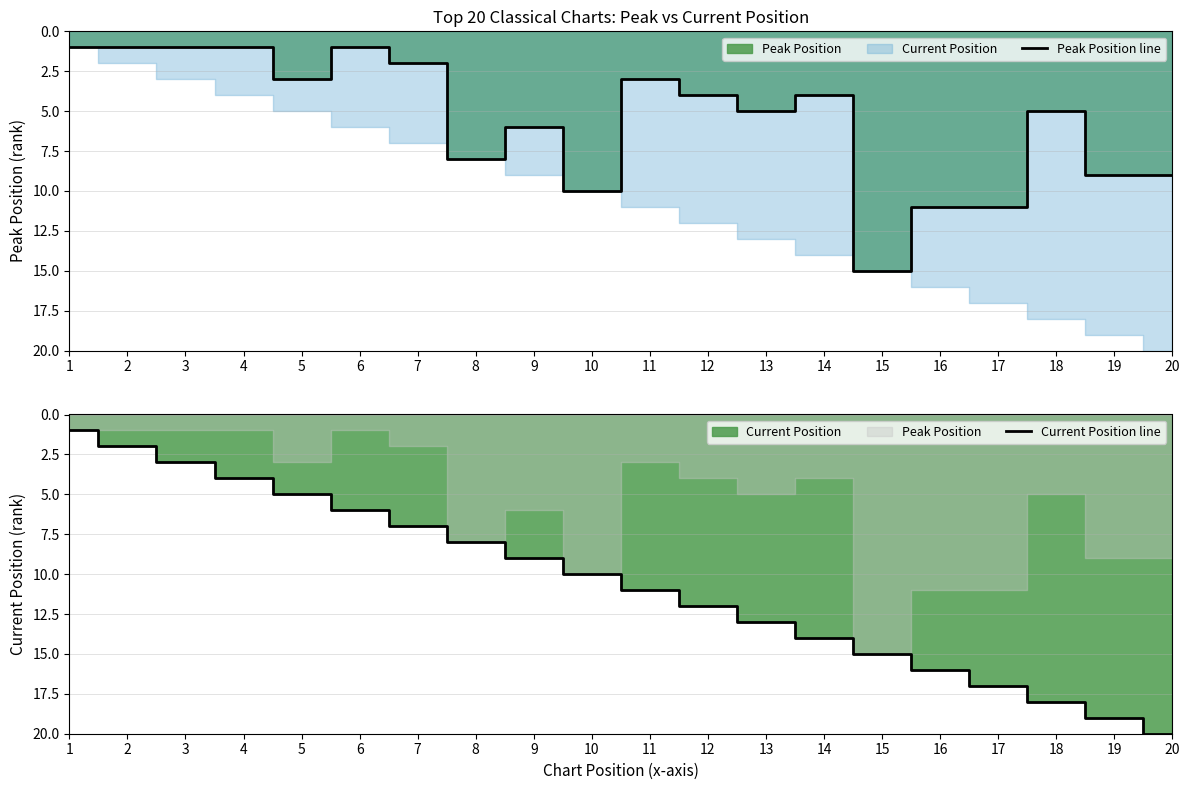

True or false: Current Position line and Peak Position line cross at least once.

False